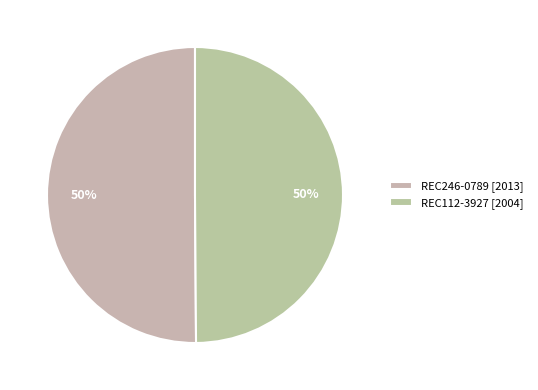

Which slice is the largest?

REC246-0789